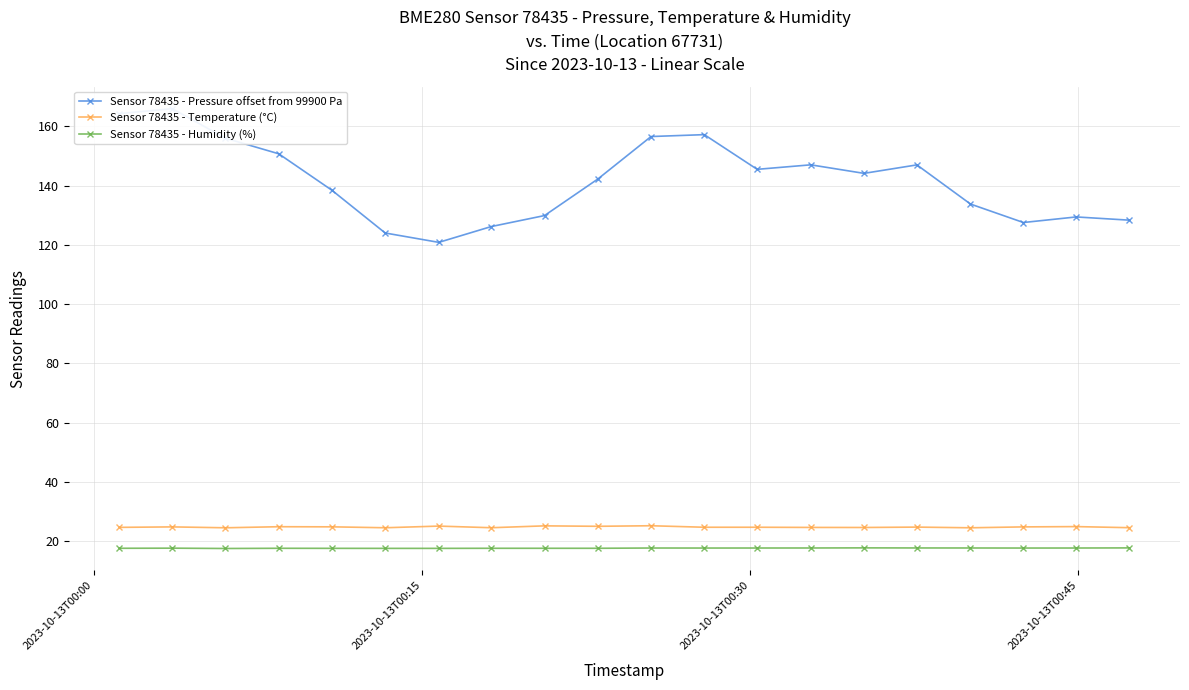

True or false: Sensor 78435 - Humidity (%) and Sensor 78435 - Pressure offset from 99900 Pa cross at least once.

False